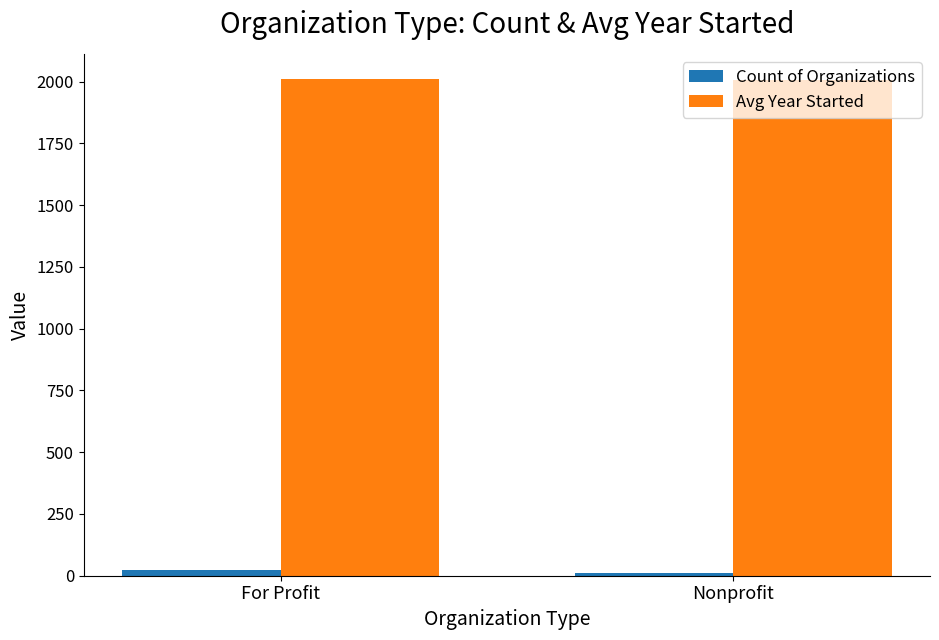

List the series in order of their peak value, highest first.

Avg Year Started, Count of Organizations